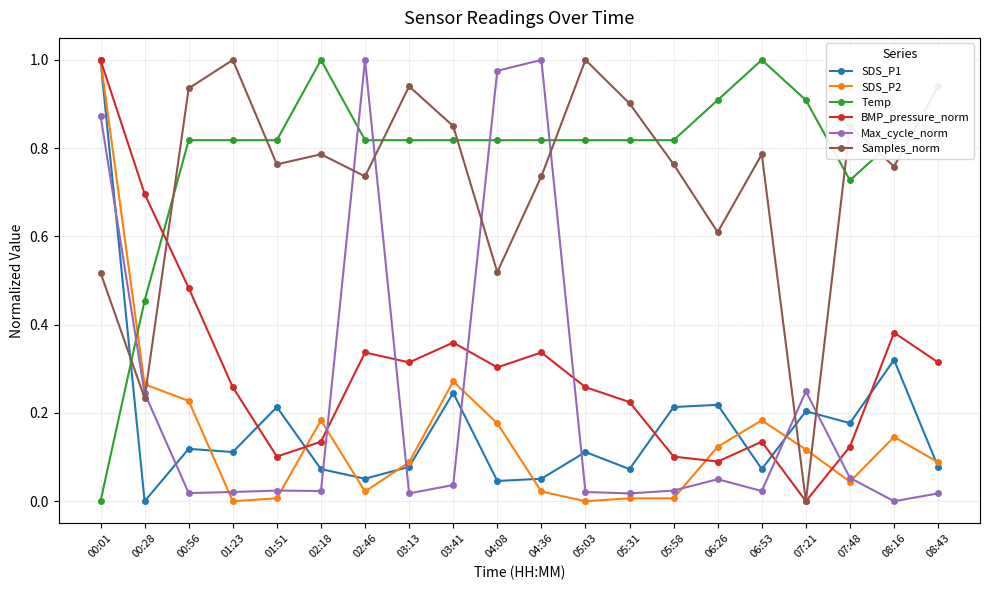

Between 00:28 and 04:08, which series saw the biggest shift?

Max_cycle_norm